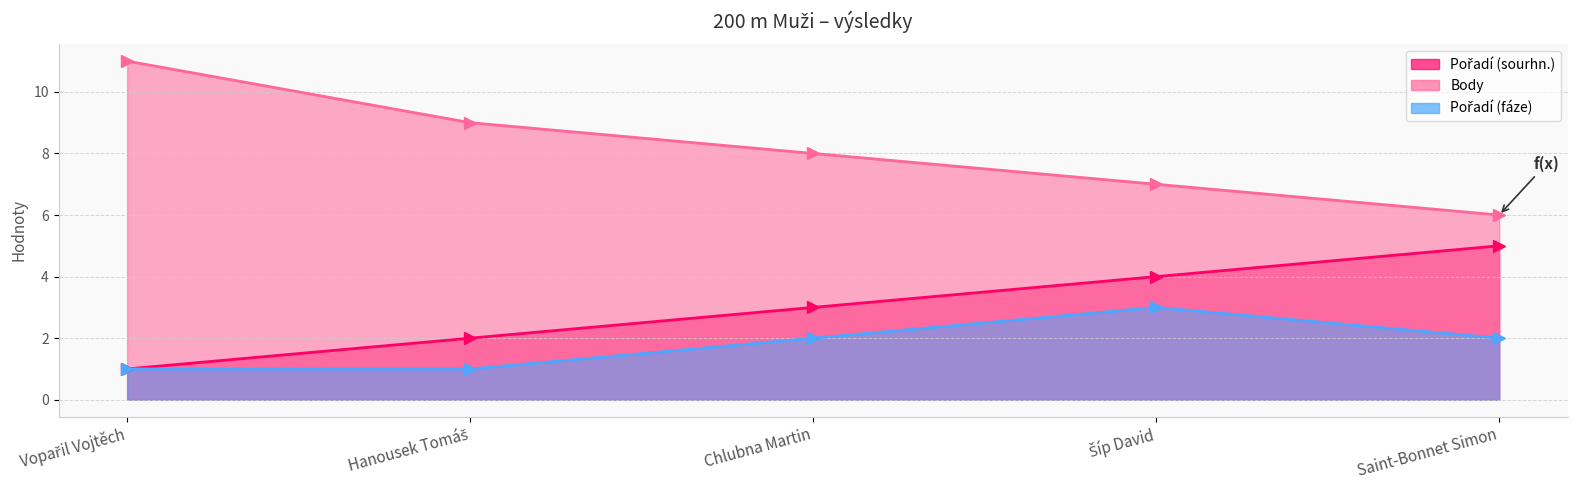

What position from the right is Saint-Bonnet Simon?

1